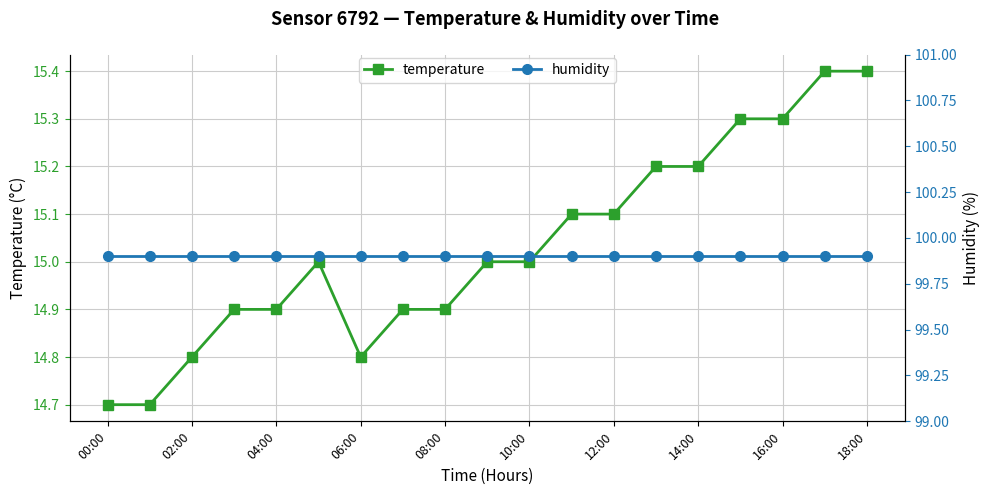

At how many categories does at least one series exceed 64?

19